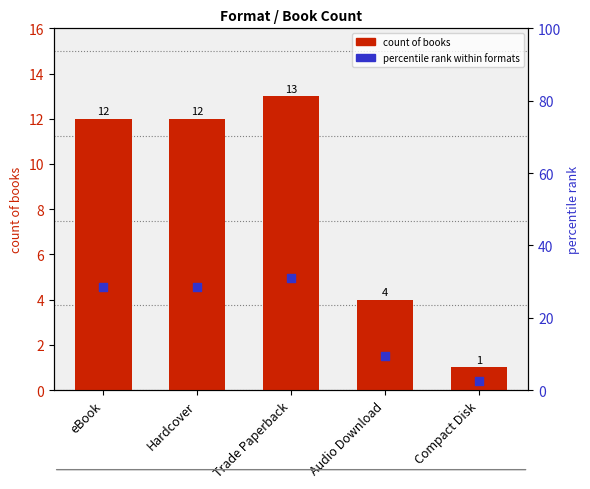

Which series contains the lowest Y value?

count of books